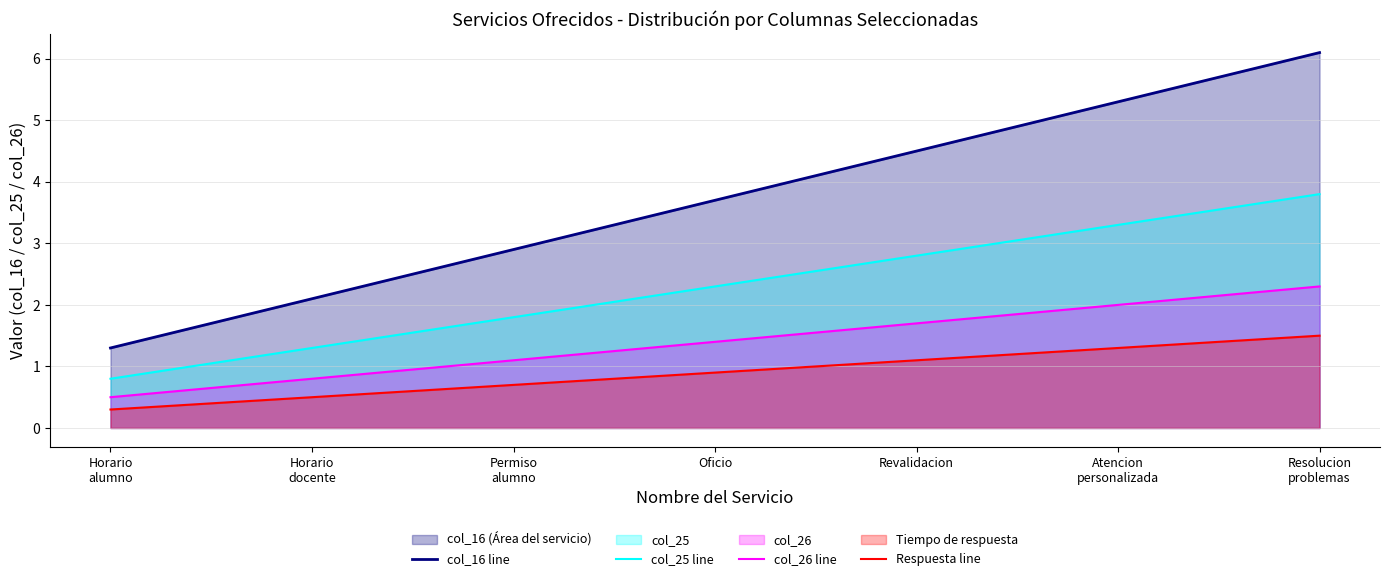

At which label is Respuesta line closest to 0?

Horario
alumno